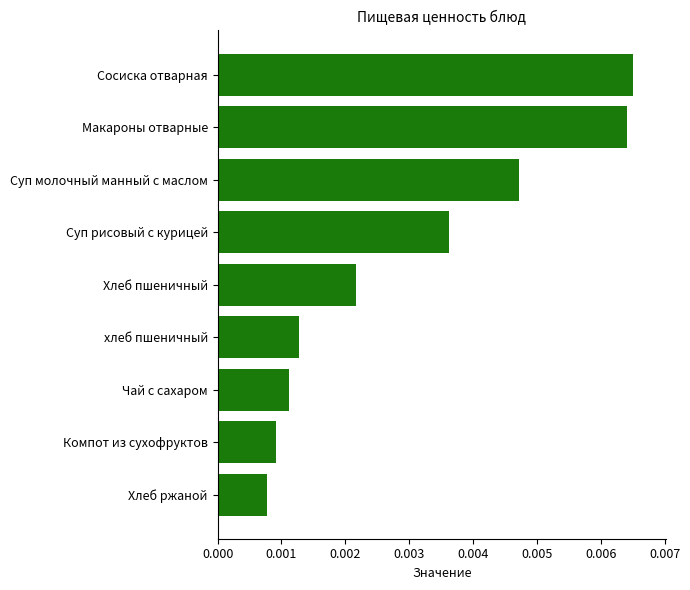

At which category does the chart reach its peak across all series?

Сосиска отварная